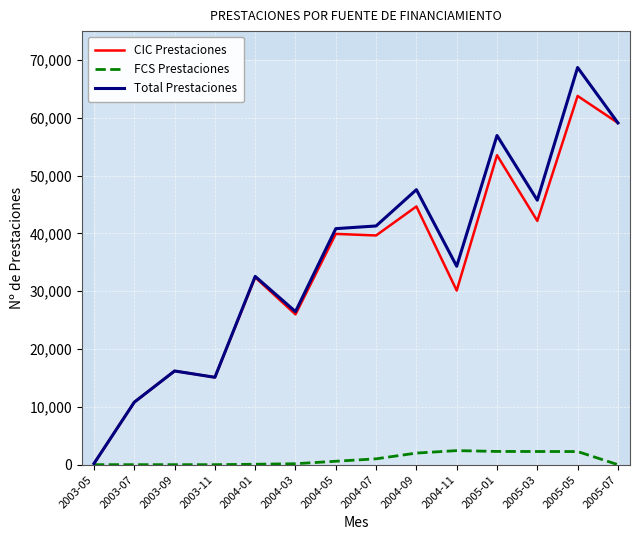

Rank the categories by CIC Prestaciones value from highest to lowest.

2005-05, 2005-07, 2005-01, 2004-09, 2005-03, 2004-05, 2004-07, 2004-01, 2004-11, 2004-03, 2003-09, 2003-11, 2003-07, 2003-05